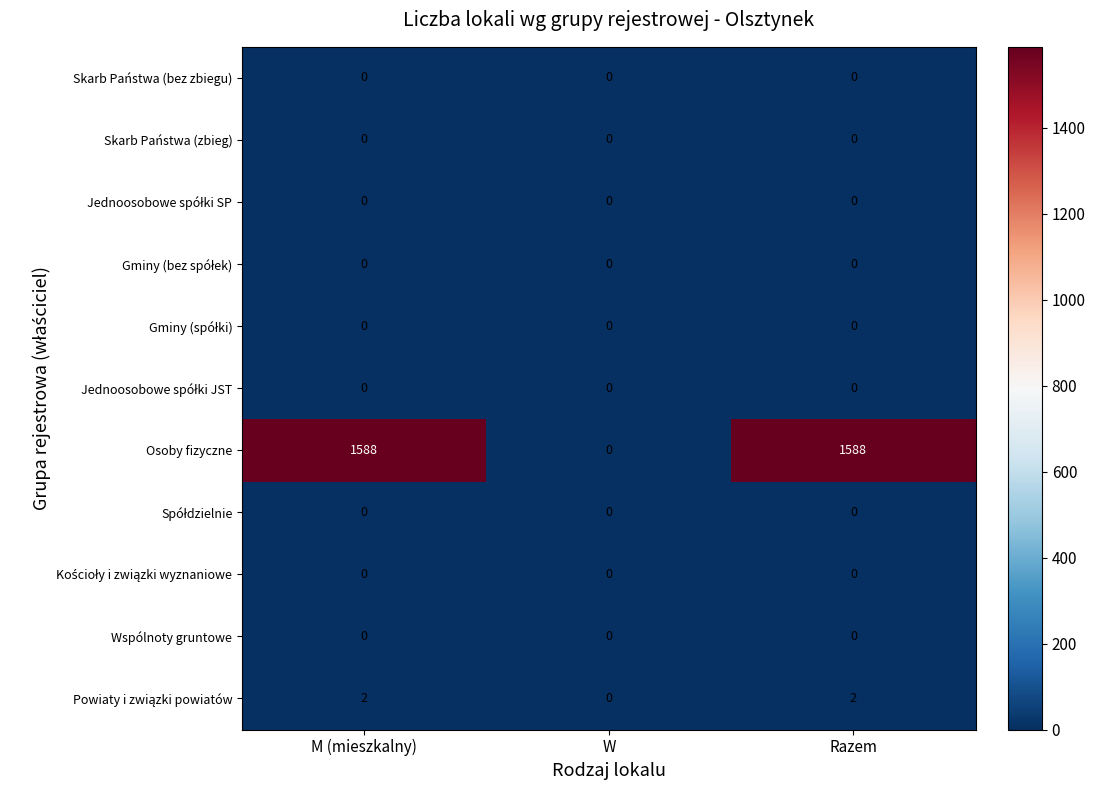

Which series has the largest range (max minus min)?

Osoby fizyczne